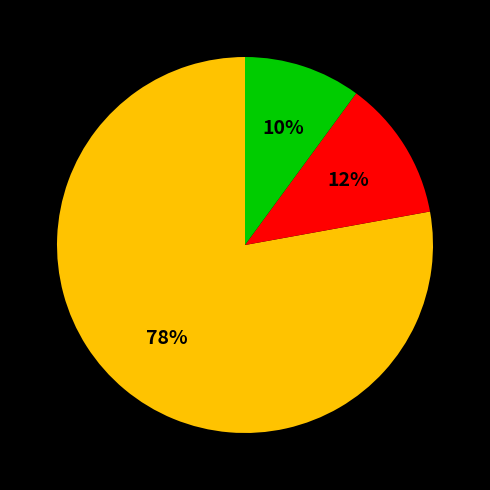

To the nearest percent, what is the average slice percentage?

33%